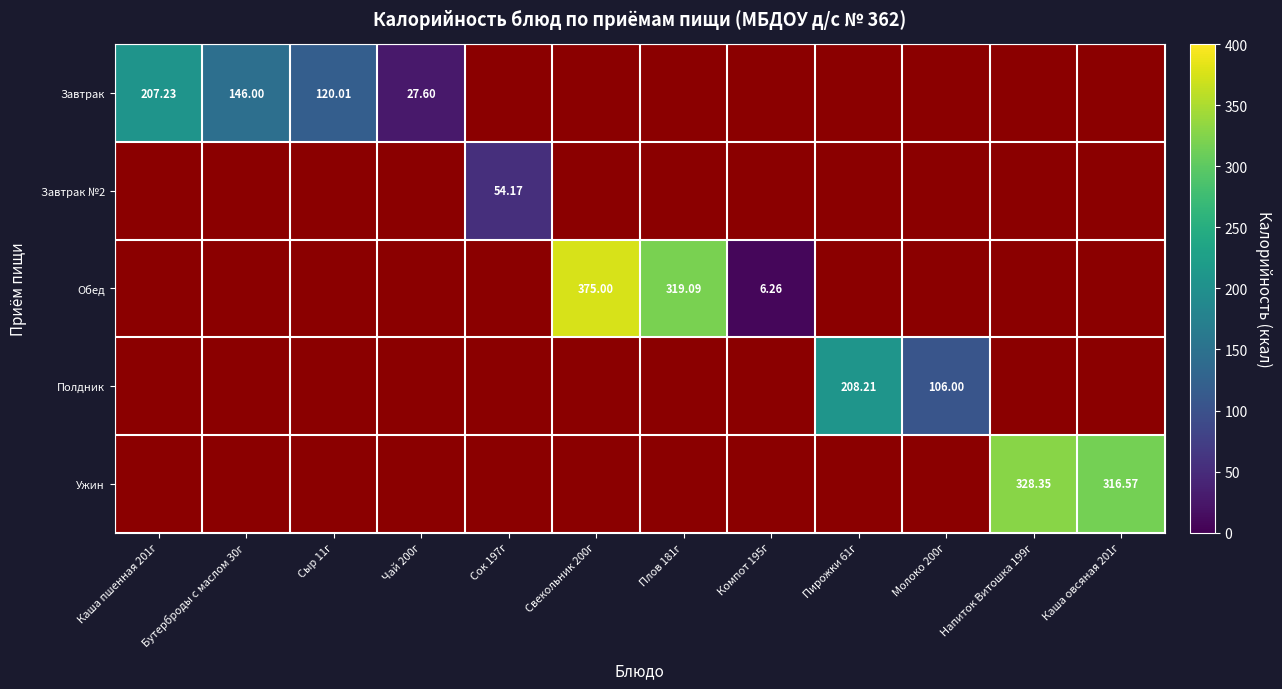

Is it true that Ужин equals 564.0 at Каша овсяная 201г?

False